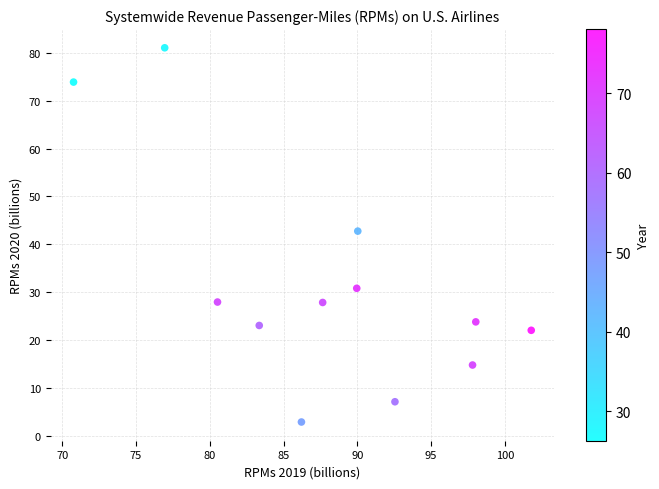

What is the average X value?

88.0